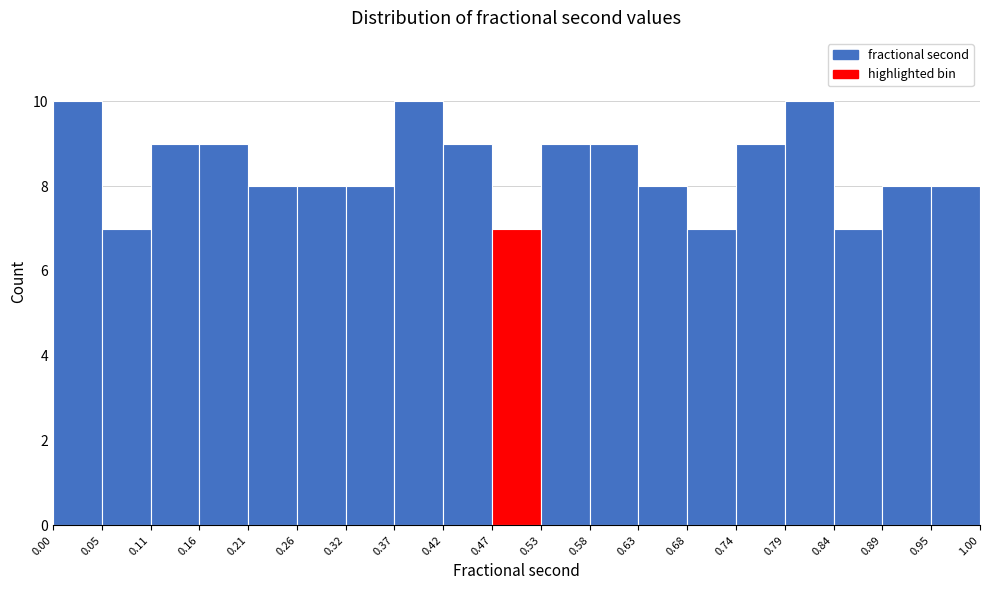

Reading left to right, list every bar in this chart as the range it spans on the x-axis followed by its height. The values are not printed on the chart, so give them approximately, as read against the axis.

0.00 to 0.05: 10
0.05 to 0.11: 7
0.11 to 0.16: 9
0.16 to 0.21: 9
0.21 to 0.26: 8
0.26 to 0.32: 8
0.32 to 0.37: 8
0.37 to 0.42: 10
0.42 to 0.47: 9
0.47 to 0.53: 7
0.53 to 0.58: 9
0.58 to 0.63: 9
0.63 to 0.68: 8
0.68 to 0.74: 7
0.74 to 0.79: 9
0.79 to 0.84: 10
0.84 to 0.89: 7
0.89 to 0.95: 8
0.95 to 1.00: 8